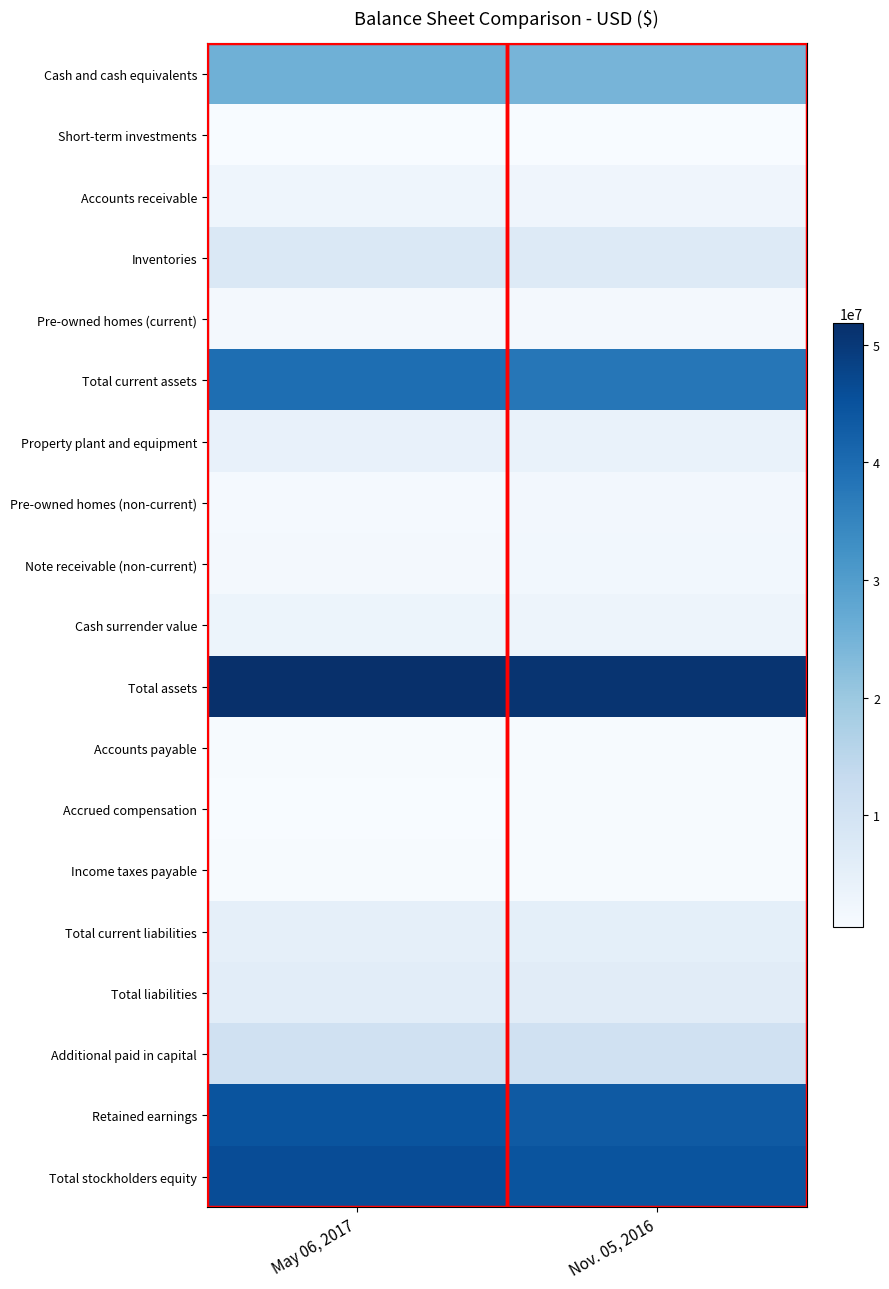

At May 06, 2017, list the series in order from smallest to largest.

Accrued compensation, Short-term investments, Accounts payable, Income taxes payable, Pre-owned homes (non-current), Pre-owned homes (current), Note receivable (non-current), Accounts receivable, Cash surrender value, Property plant and equipment, Total current liabilities, Total liabilities, Inventories, Additional paid in capital, Cash and cash equivalents, Total current assets, Retained earnings, Total stockholders equity, Total assets